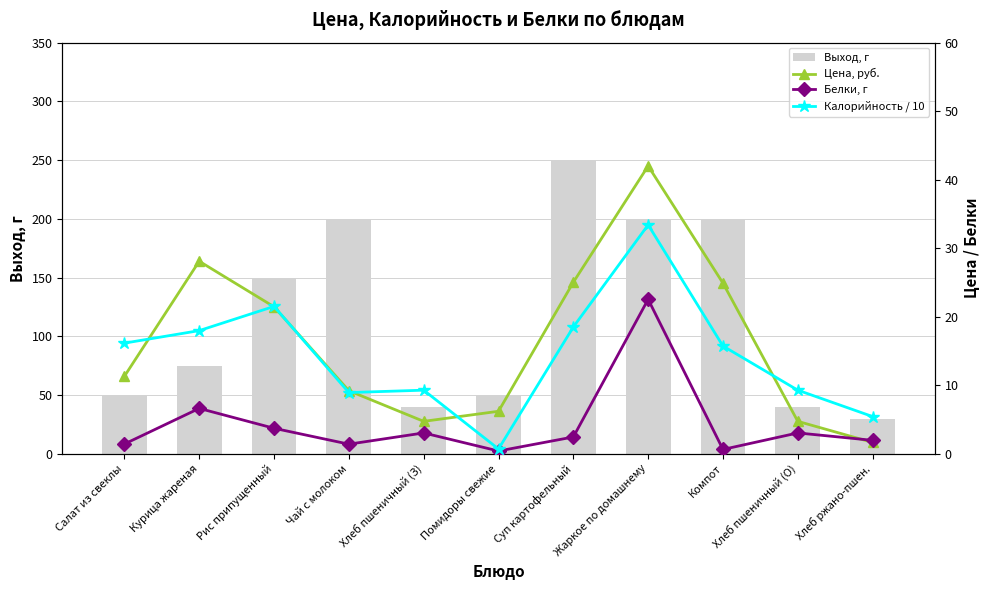

What is the highest value of the Цена, руб. series?

42.0